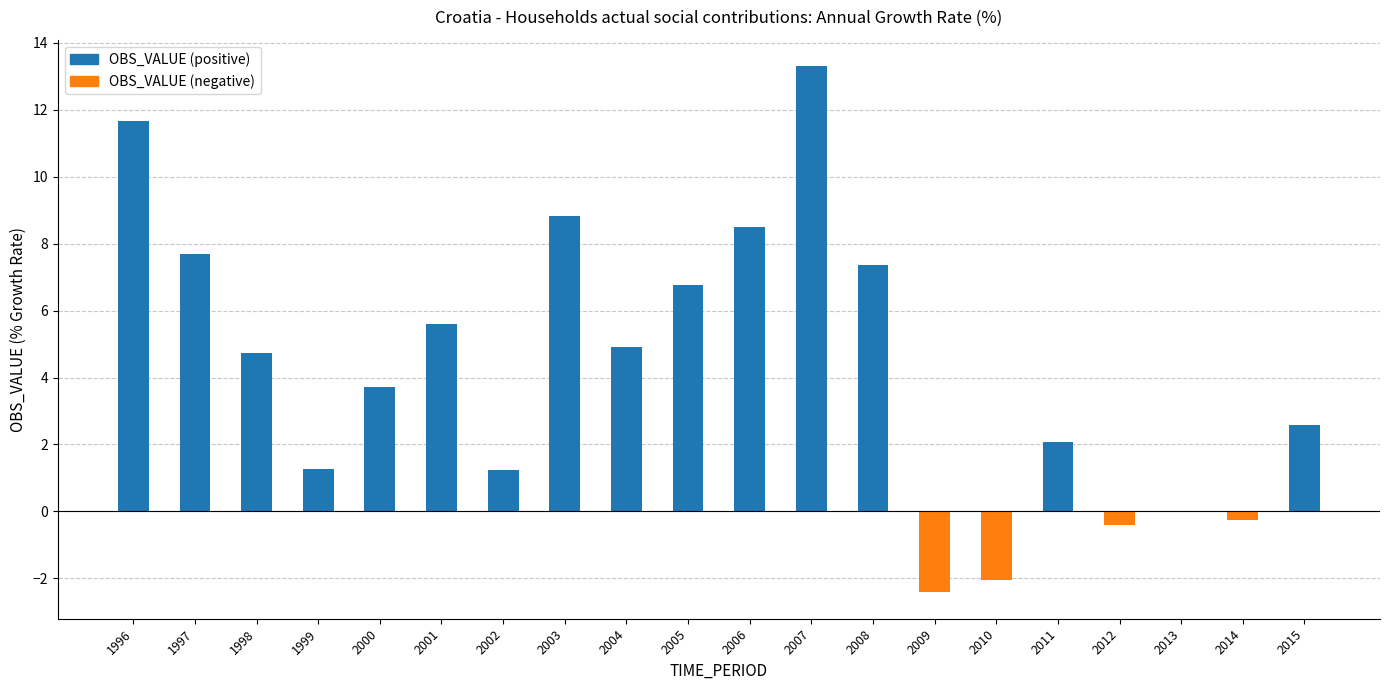

What is the change in value from 2008 to 2009?

-9.8